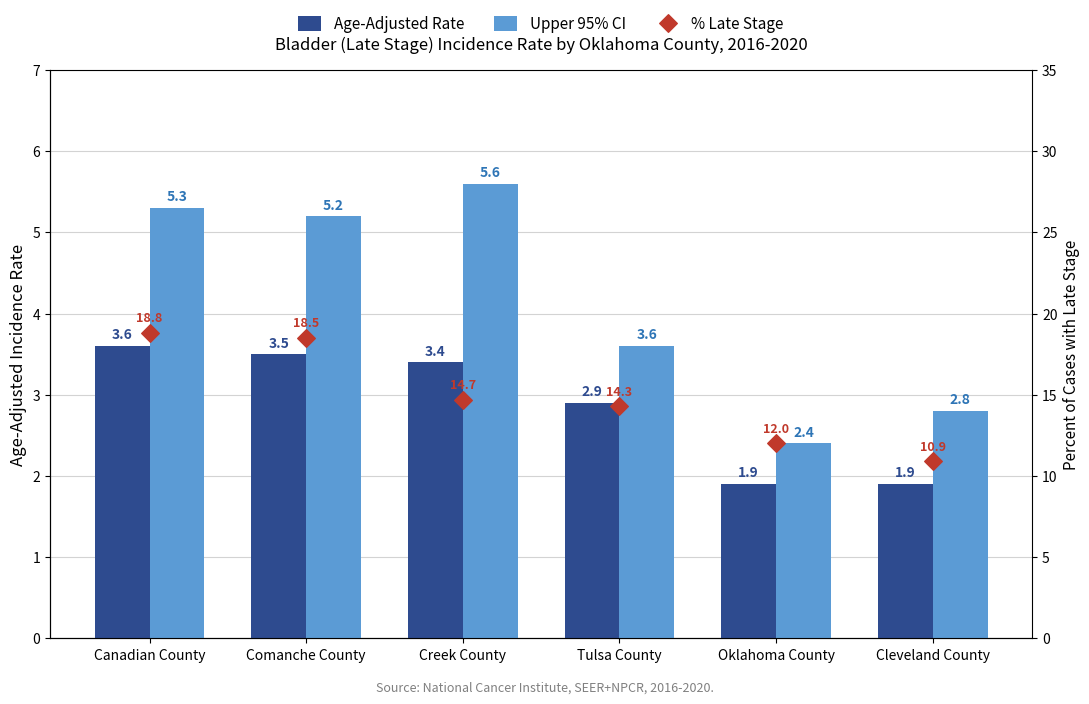

Is the value of % Late Stage at Tulsa County greater than the value of Upper 95% CI at Tulsa County?

Yes